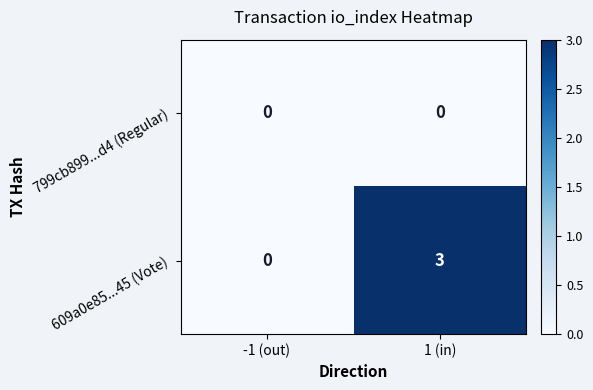

Rank the series by their maximum value, from lowest to highest.

799cb899...d4 (Regular), 609a0e85...45 (Vote)